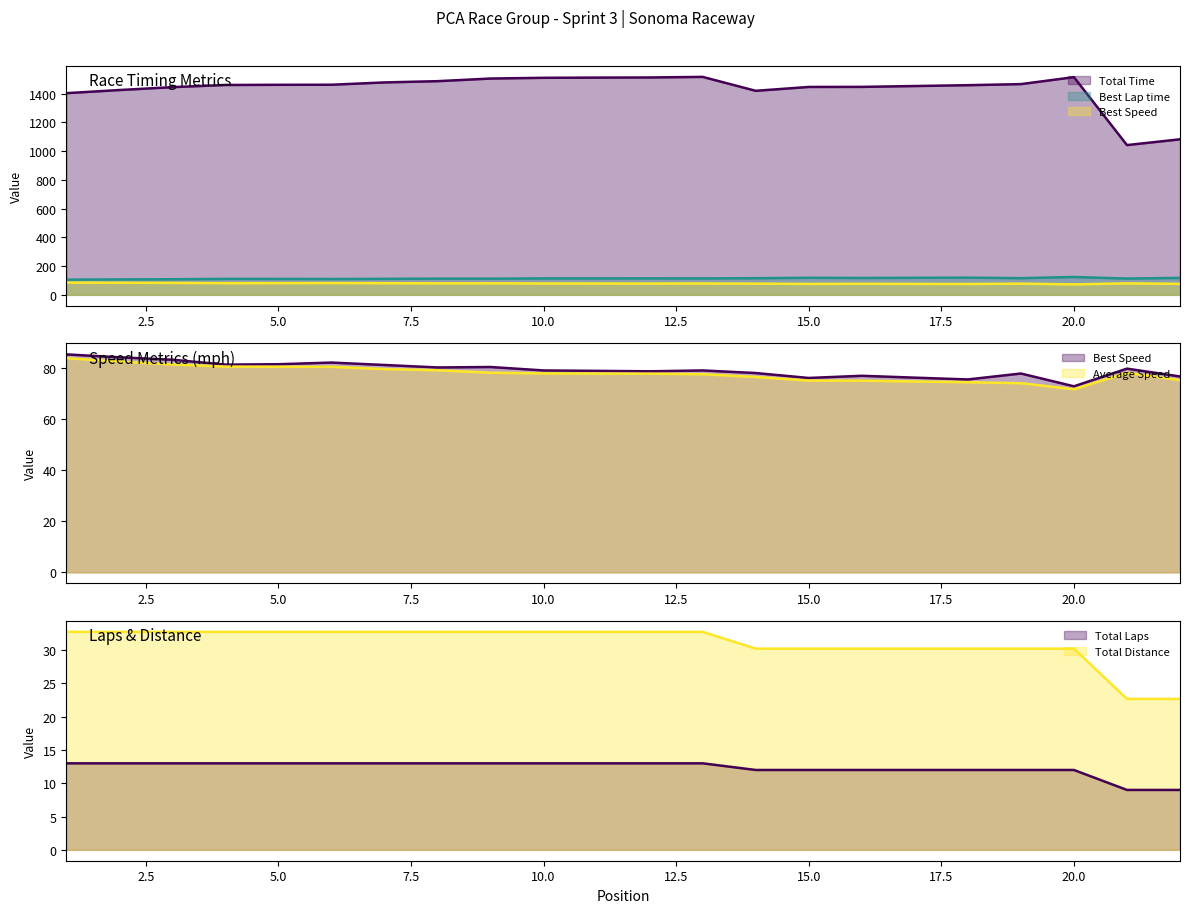

Which series changed the most between 13 and 17?

Total Time